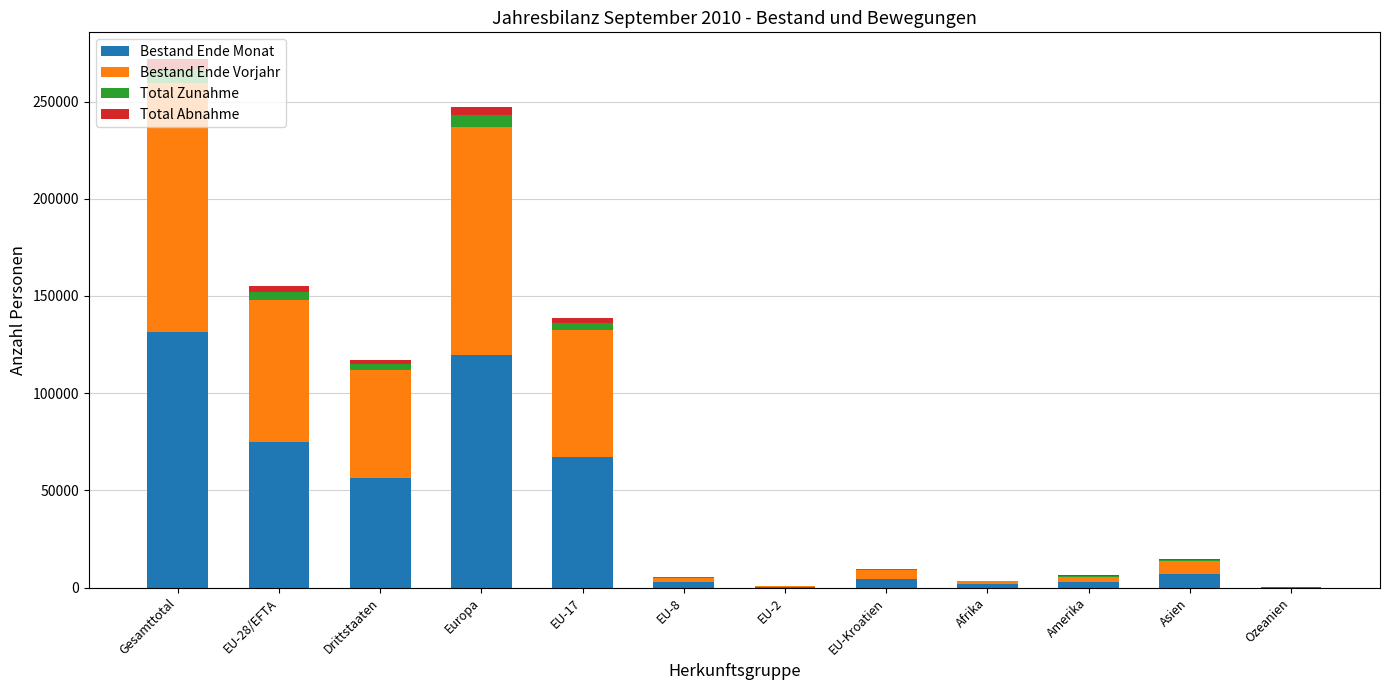

How many categories are shown in the chart?

12